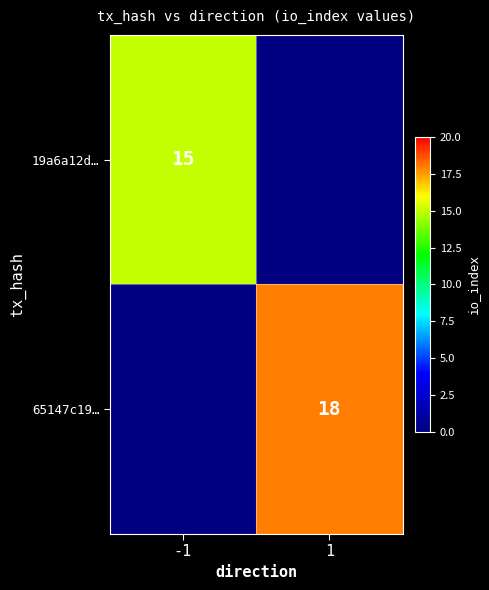

Is it true that 19a6a12d… equals 21 at -1?

False